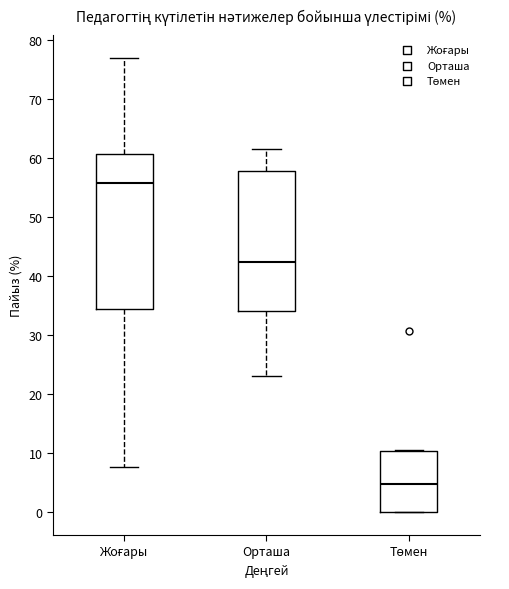

Reading left to right, transcribe this box plot: for each box, give where its median line is, the range the box spans, and where its two whiskers end, as read against the y-axis. The values are not printed on the chart, so give them approximately, as read against the axis.

Жоғары: median 56, box 34 to 61, whiskers 8 to 77
Орташа: median 42, box 34 to 58, whiskers 23 to 62
Төмен: median 5, box 0 to 10, whiskers 0 to 11